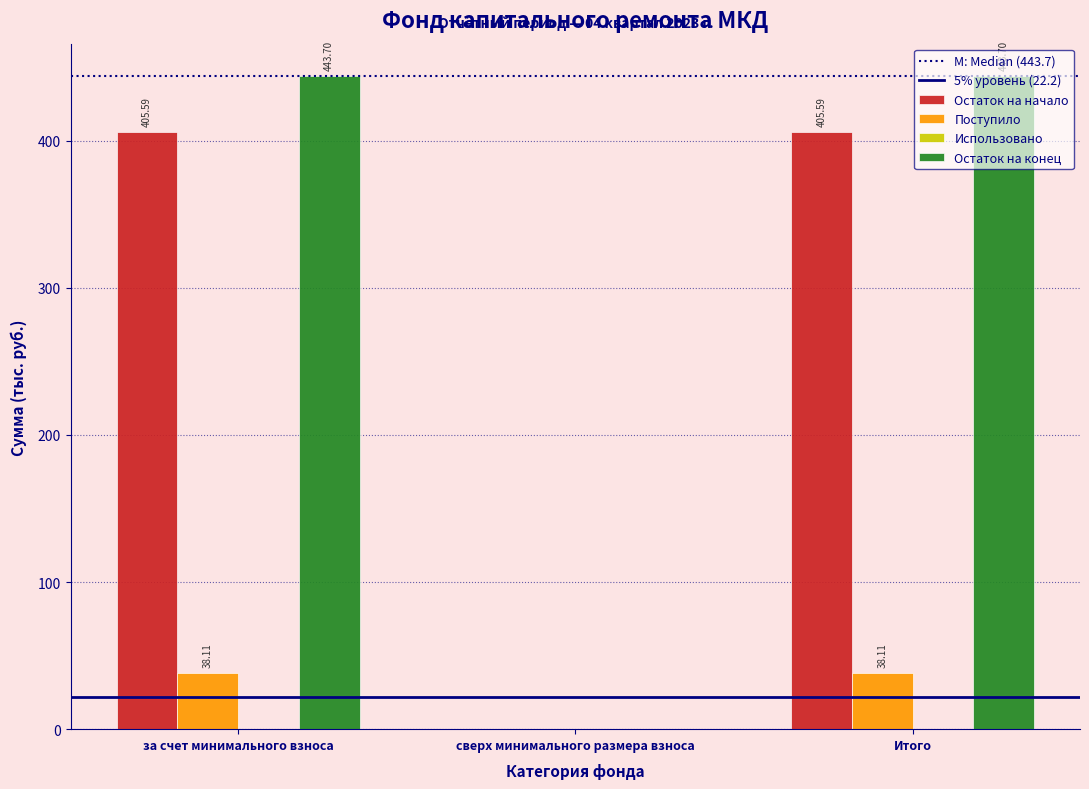

What is the total value across all series at Итого?

887.4